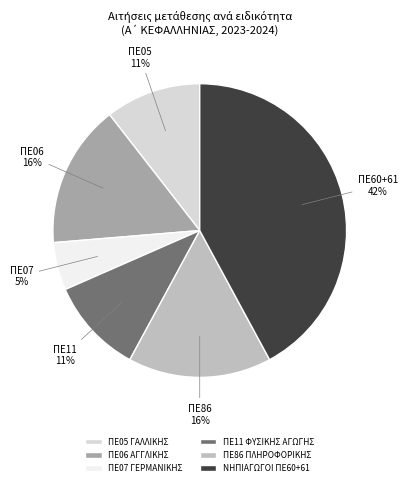

To the nearest percent, what is the difference between the largest and smallest slice percentages?

37%